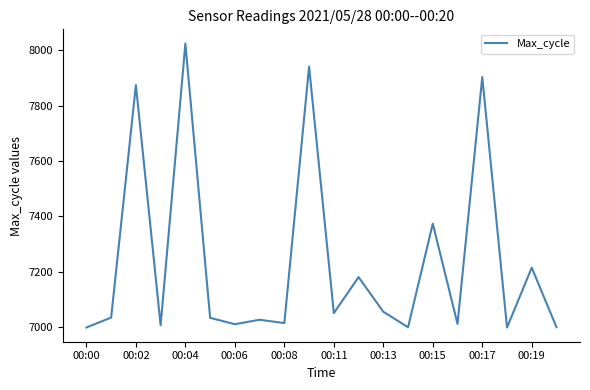

Is this an area chart (filled region under the line)?

No